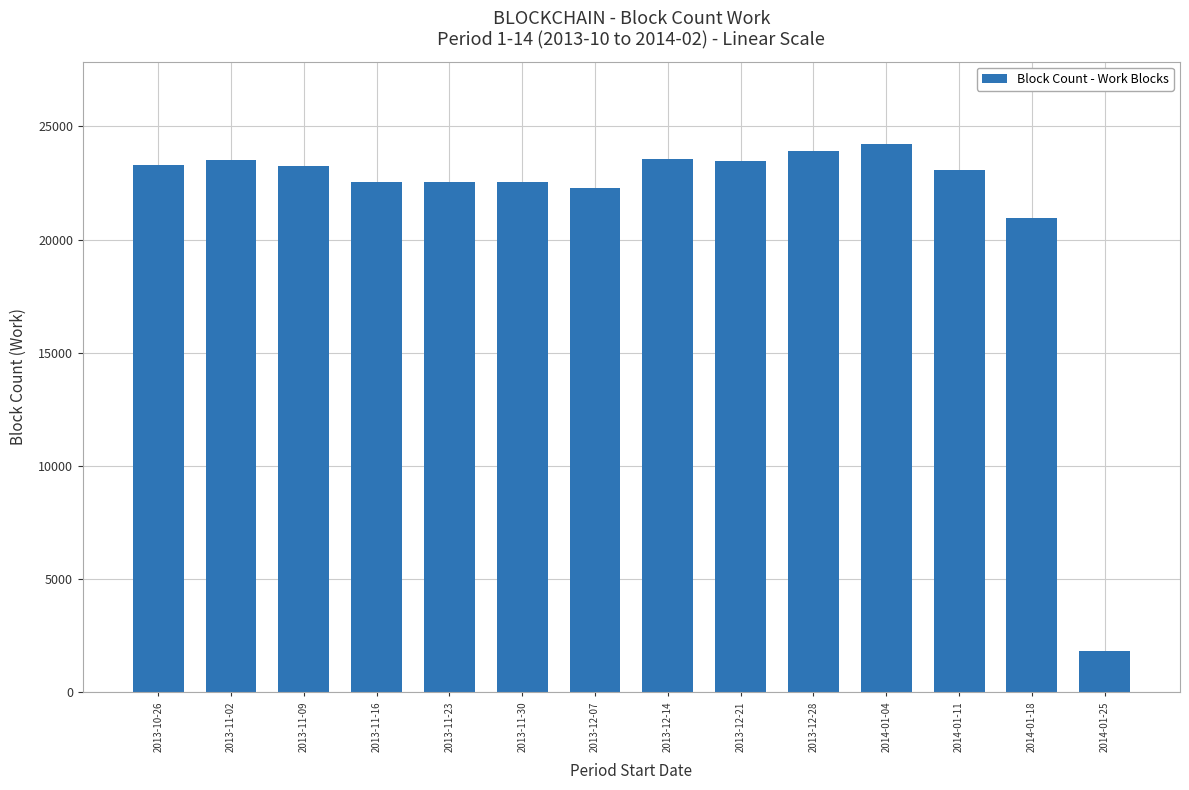

At which category does the chart reach its minimum across all series?

2014-01-25